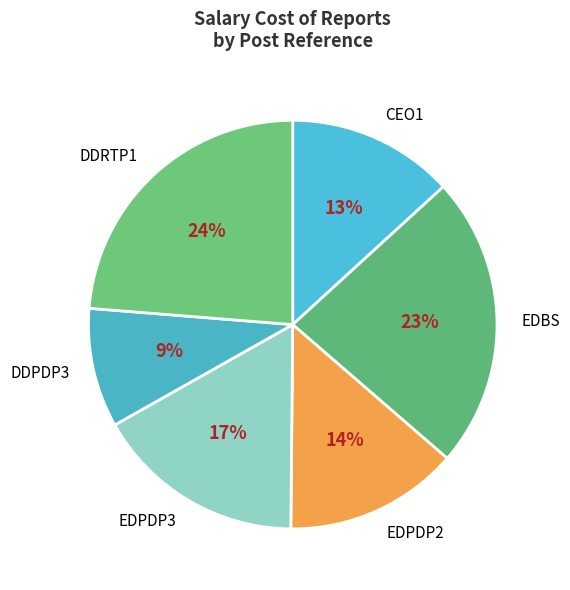

Rank the categories by value from lowest to highest.

DDPDP3, CEO1, EDPDP2, EDPDP3, EDBS, DDRTP1